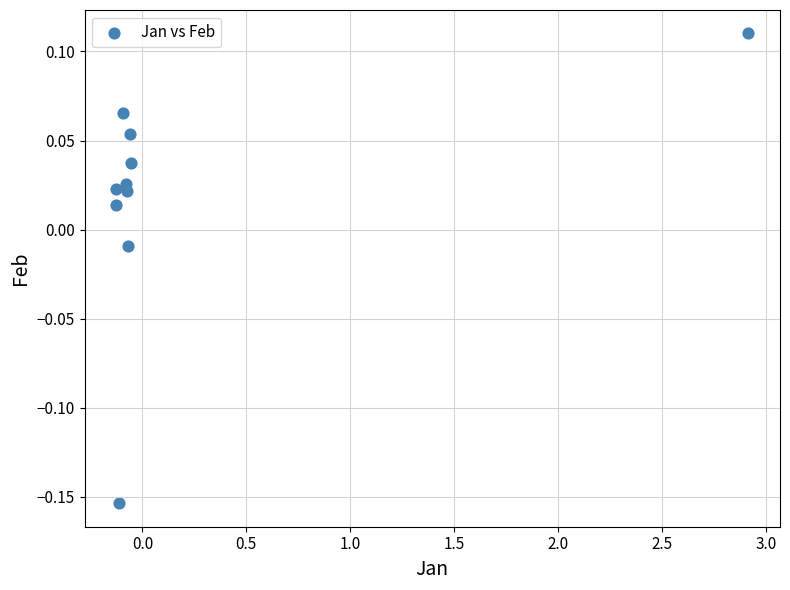

What is the range of X values (max minus min)?

3.0